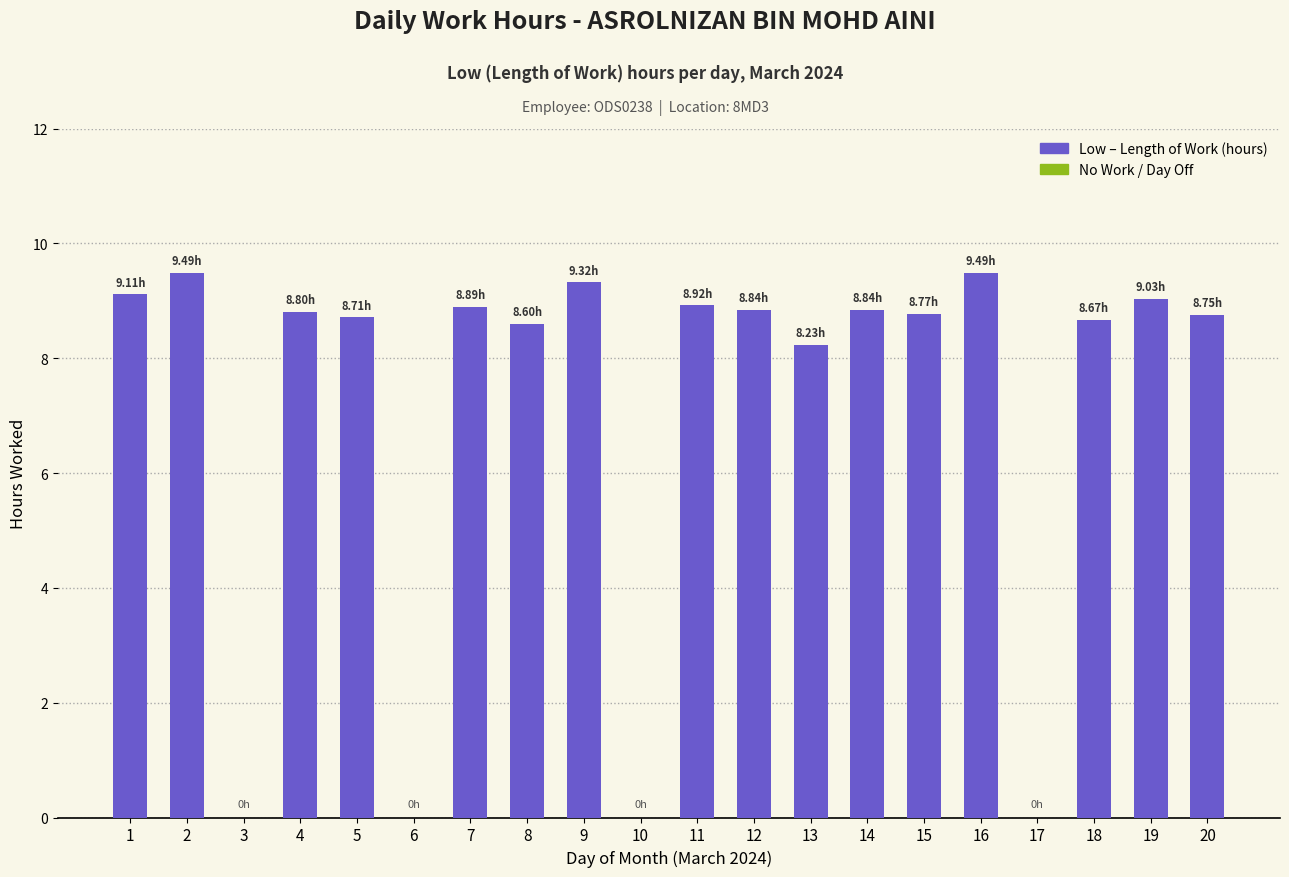

Which has a higher value, 3 or 18?

18